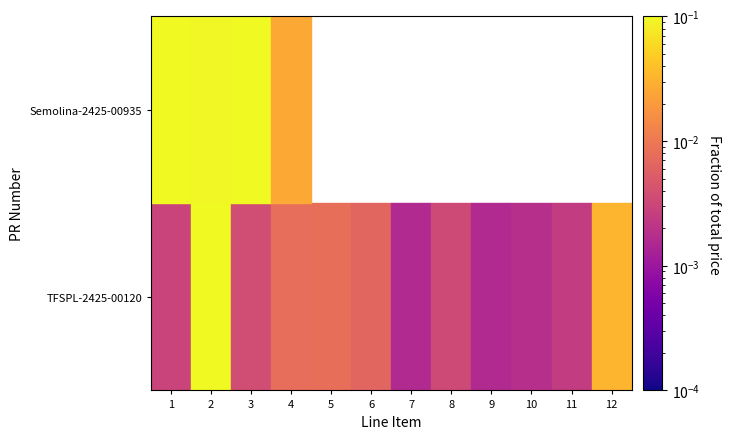

At 9, list the series in order from smallest to largest.

TFSPL-2425-00120, Semolina-2425-00935